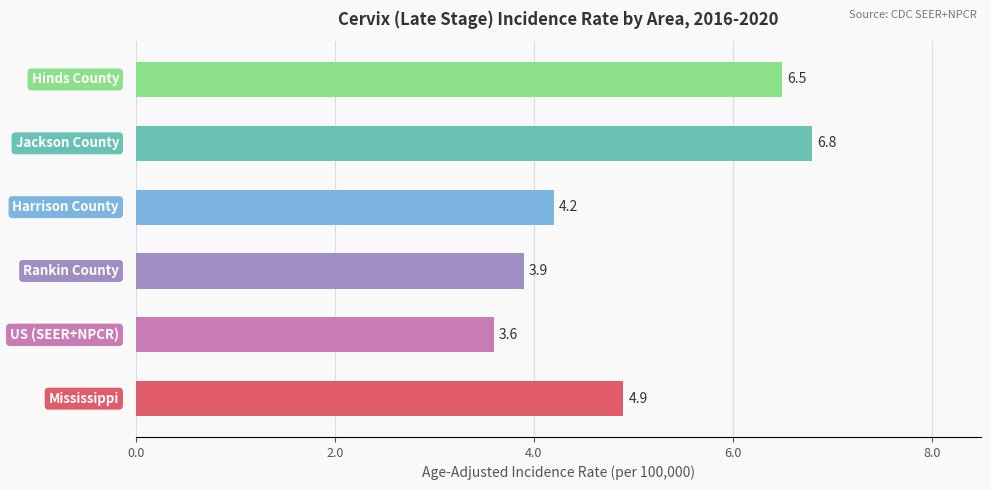

Count the values in the range 3 to 6.

4